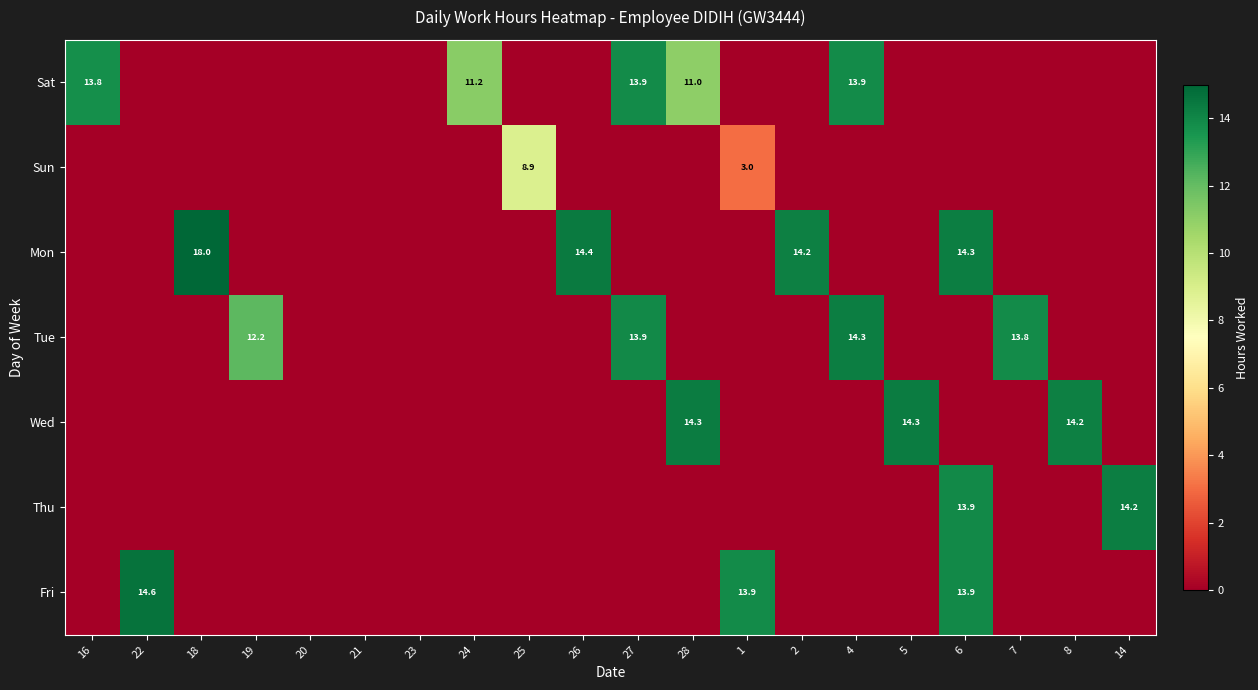

The value of Fri at 22 is 14.6. True or false?

True